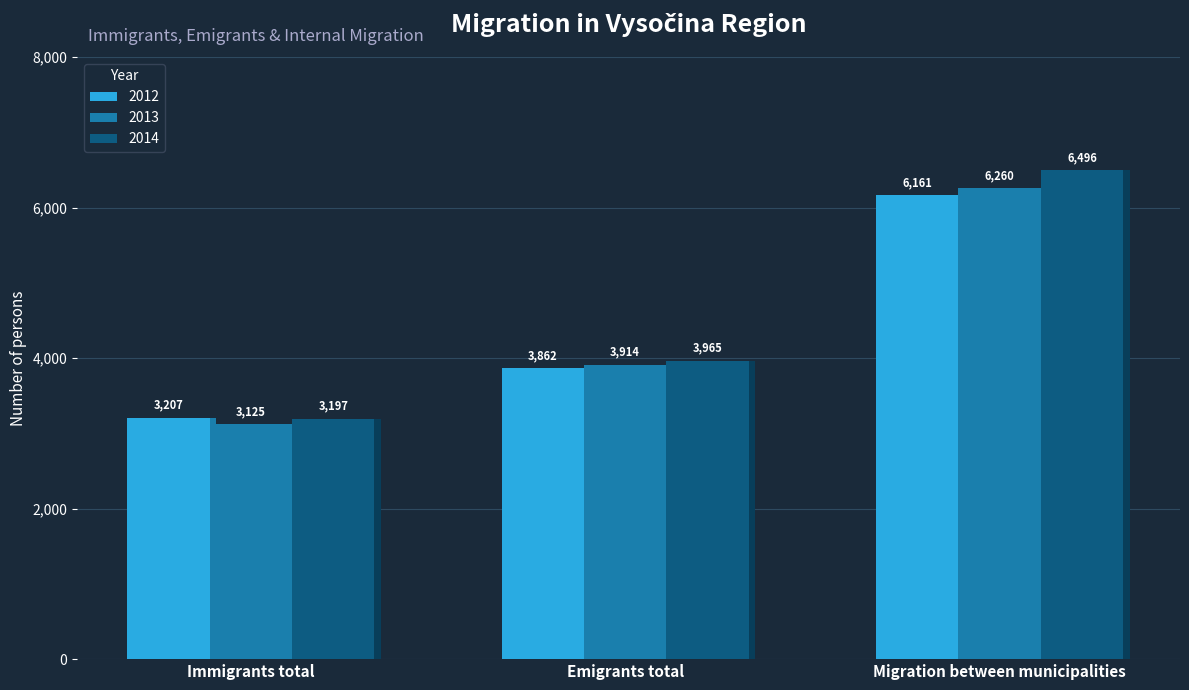

What position from the right is Migration between municipalities?

1